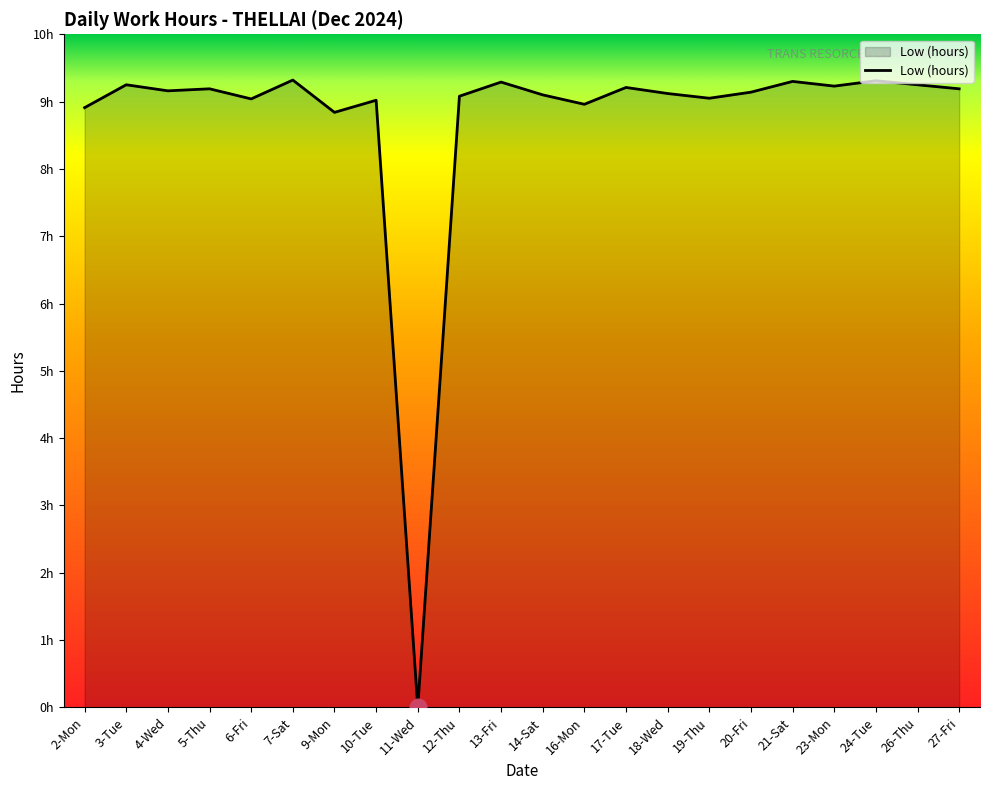

Is this an area chart (filled region under the line)?

Yes